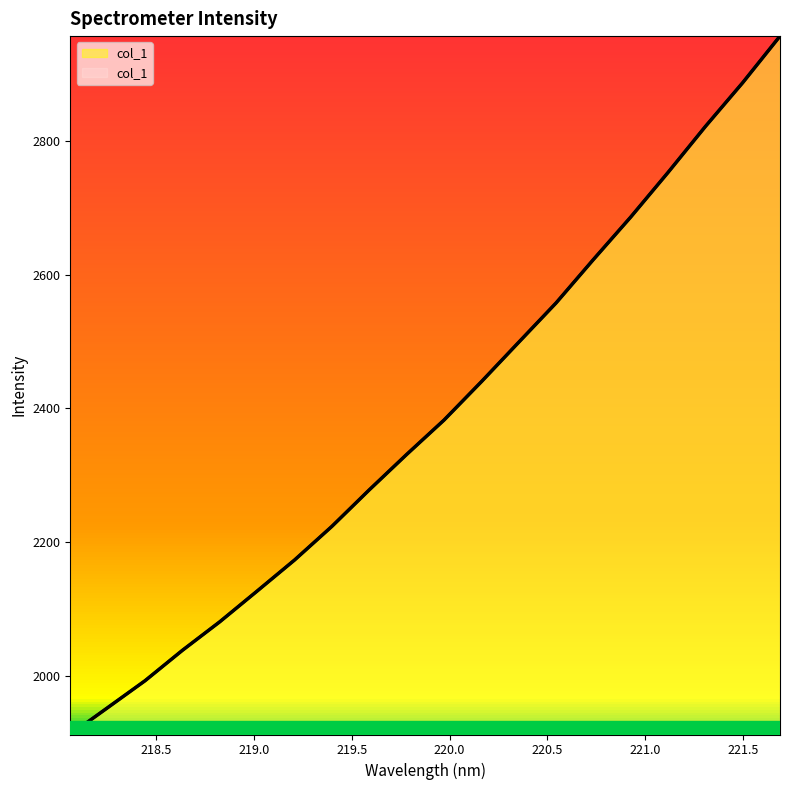

True or false: the data shows 3069.6 at 219.0156.

False